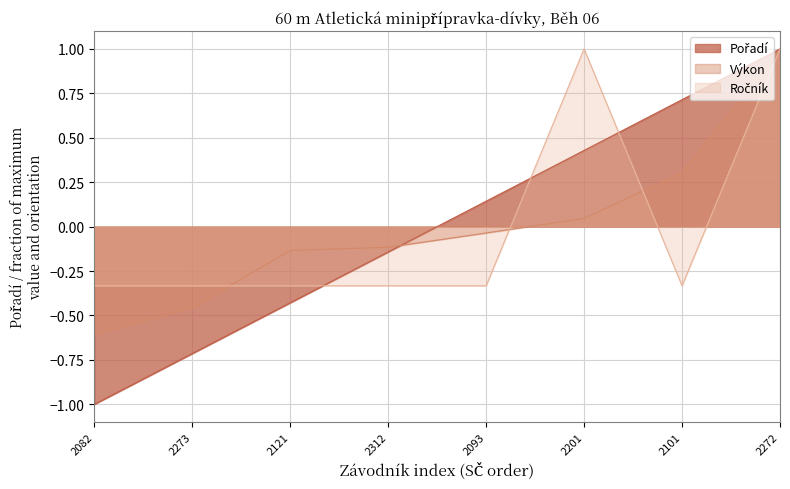

Is it true that Výkon equals 0.3 at 2101?

True